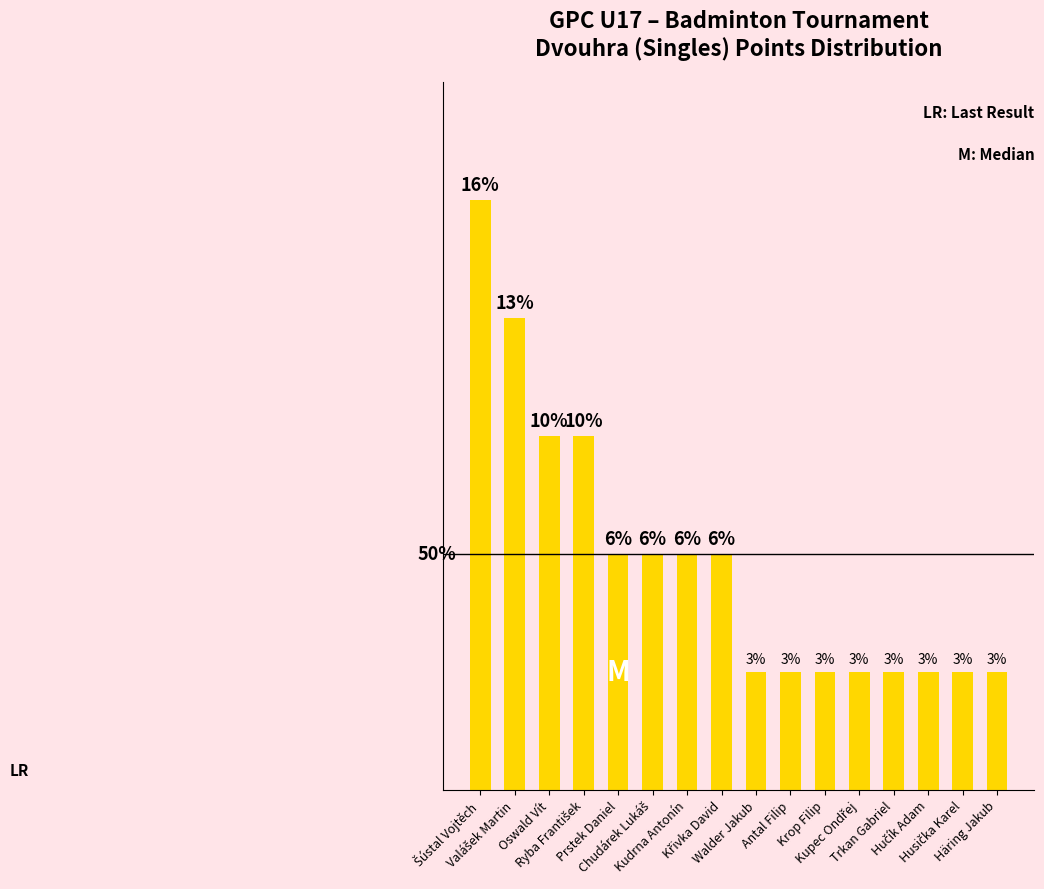

At which label does the data first exceed 100?

Šústal Vojtěch